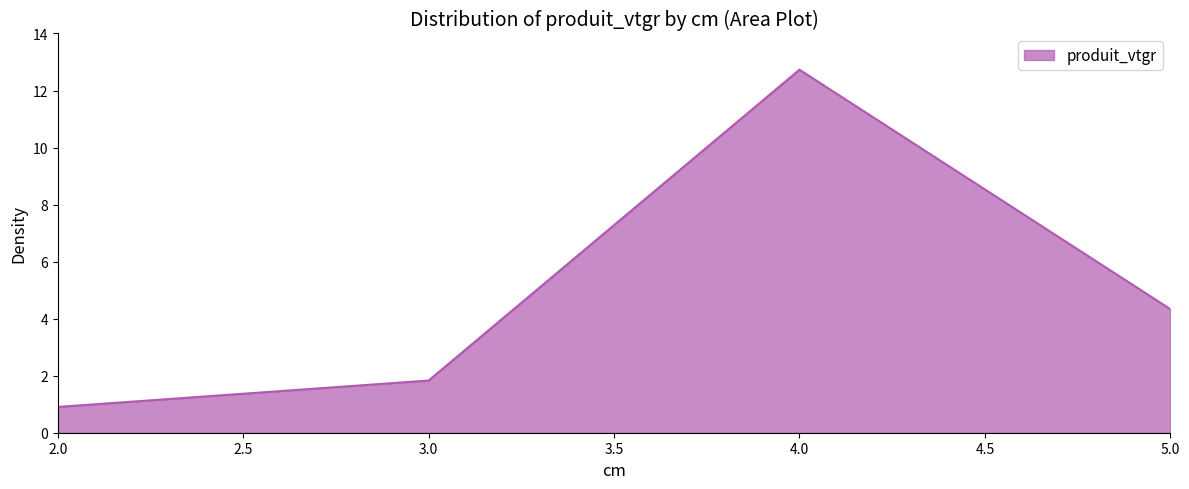

What is the approximate value at 5.0?

4.3